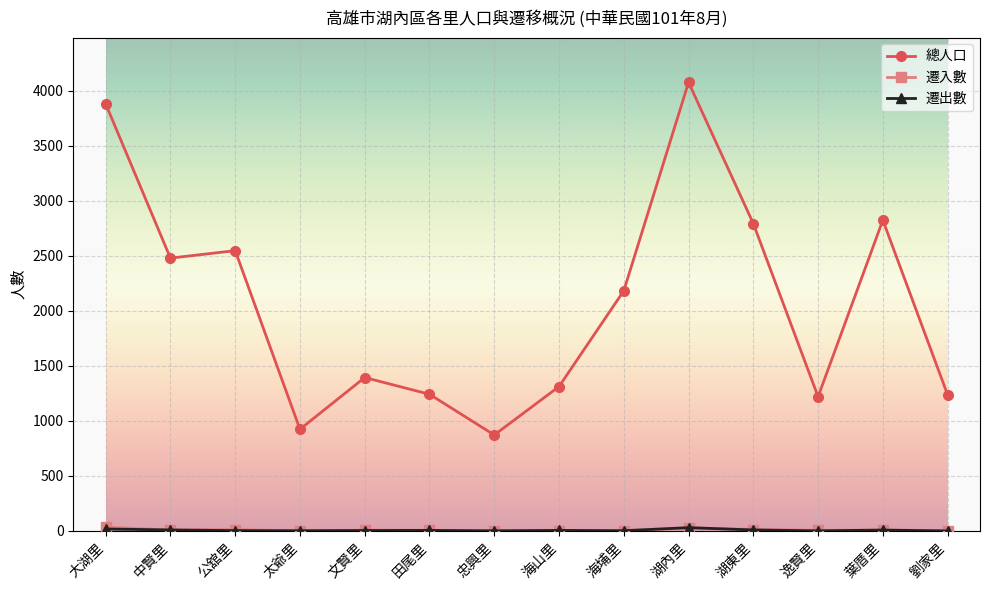

How many categories are shown in the chart?

14